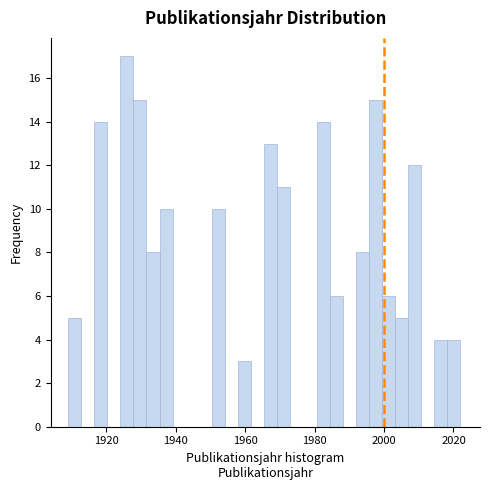

Around what value on the x-axis is the tallest bar? Give the approximate position of its centre, as read against the axis.

1926